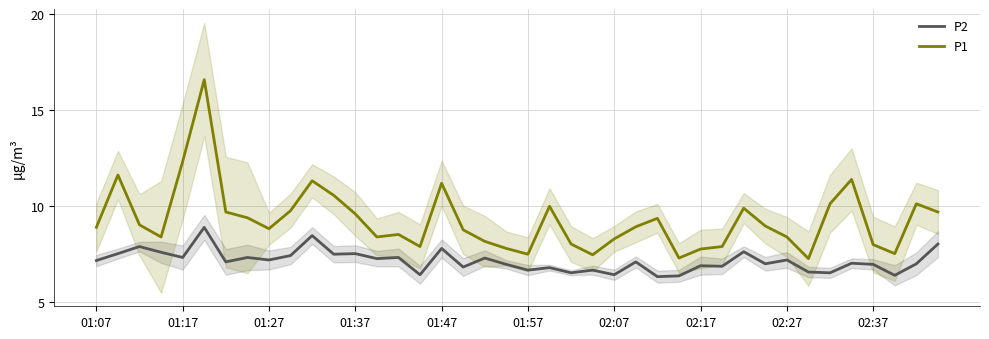

What is the highest value of the P1 series?

16.6